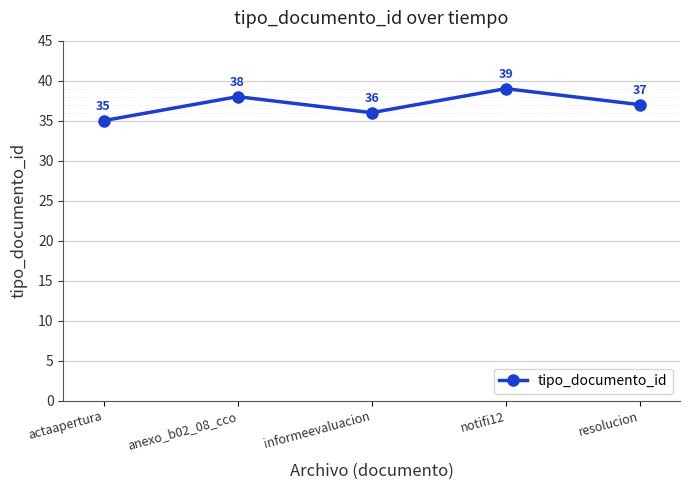

Where does the data first go above 37?

anexo_b02_08_cco